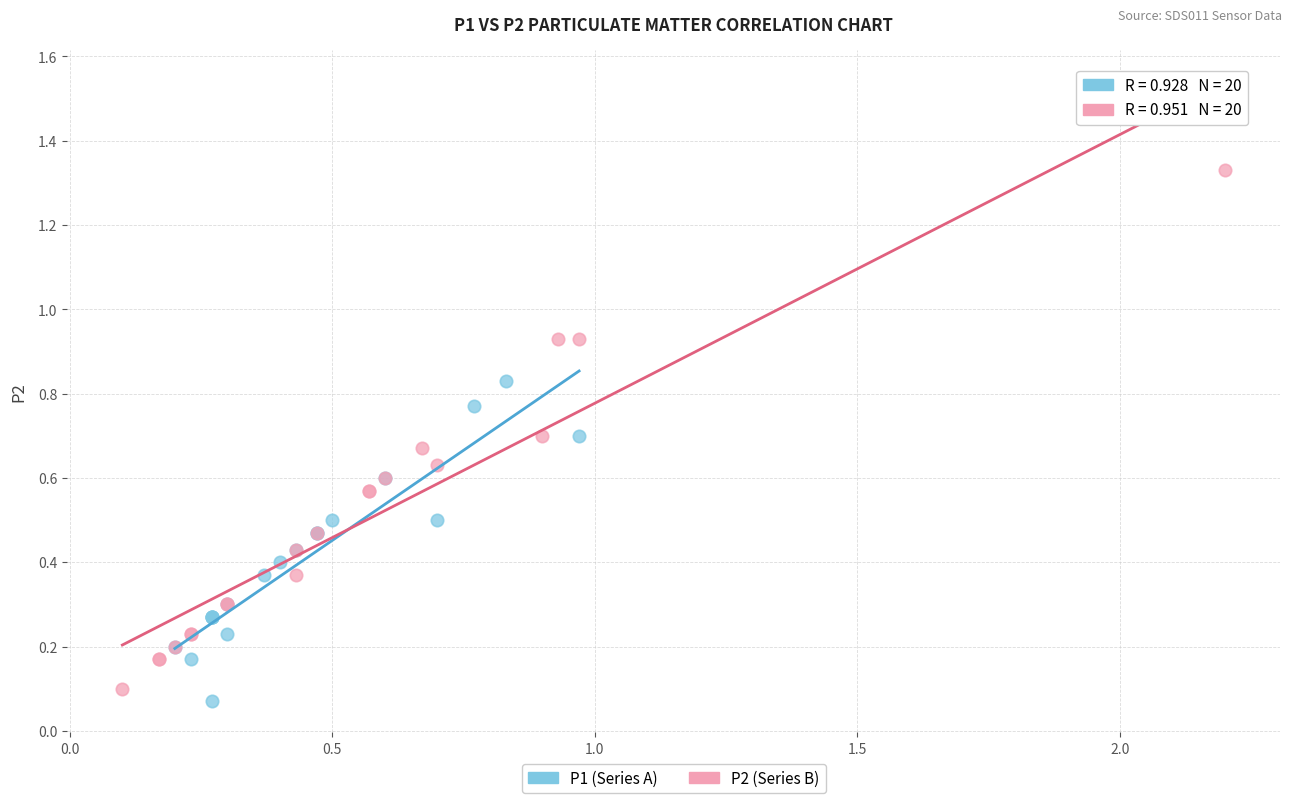

Which series contains the highest Y value?

P2 (Series B)